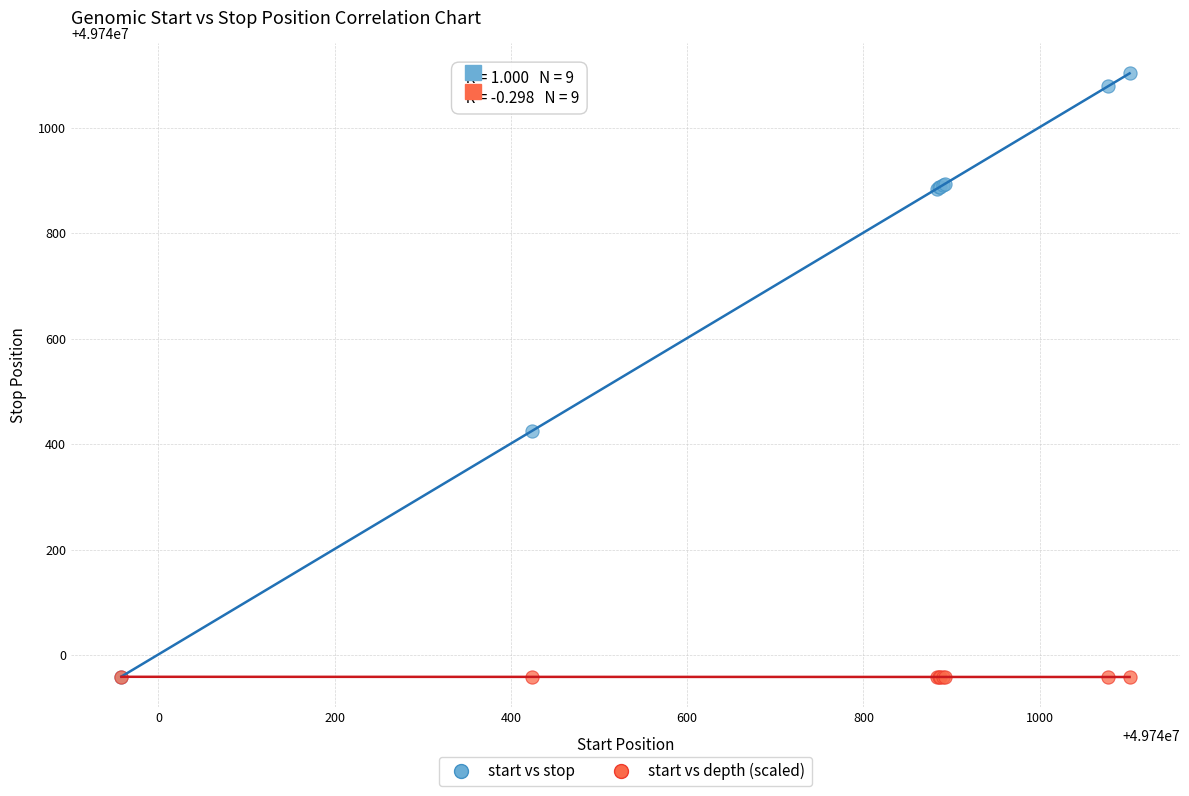

In the start vs stop series, what Y value is closest to 49740531?

49740425.0